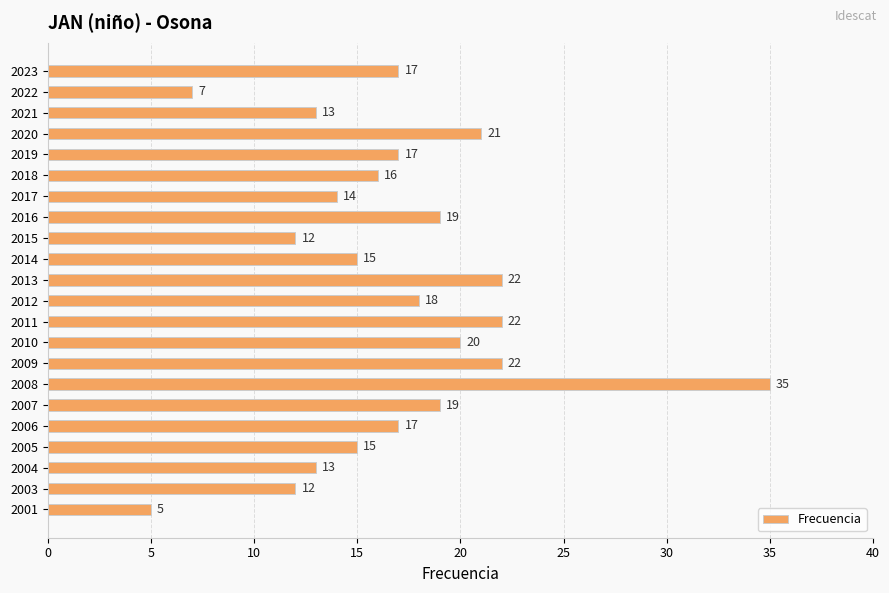

What is the sum of all values?

371